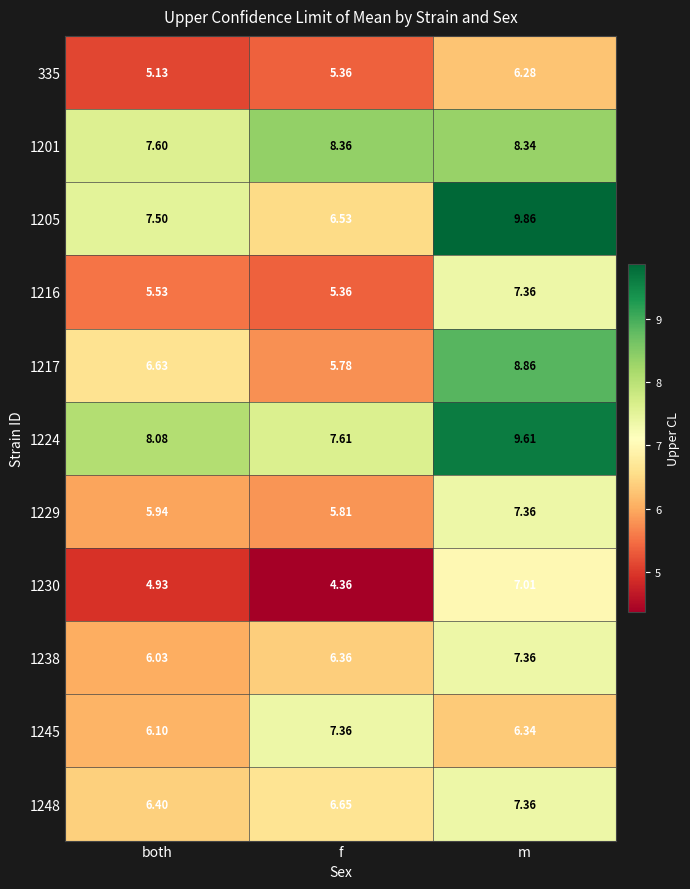

Where is 1217 nearest to the value 7?

both